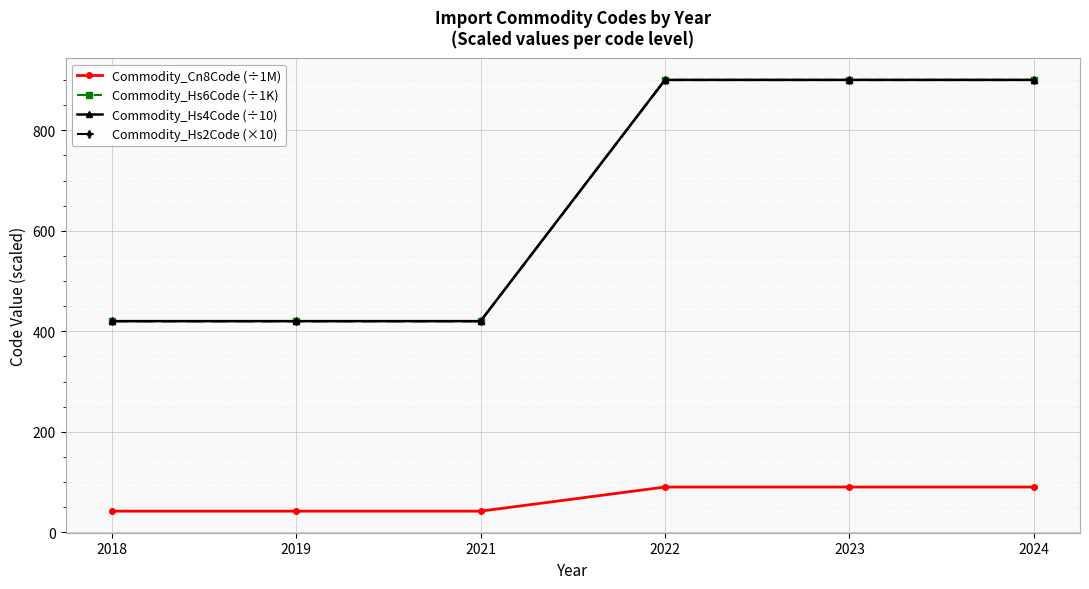

True or false: Commodity_Cn8Code (÷1M) and Commodity_Hs2Code (×10) intersect in this chart.

False